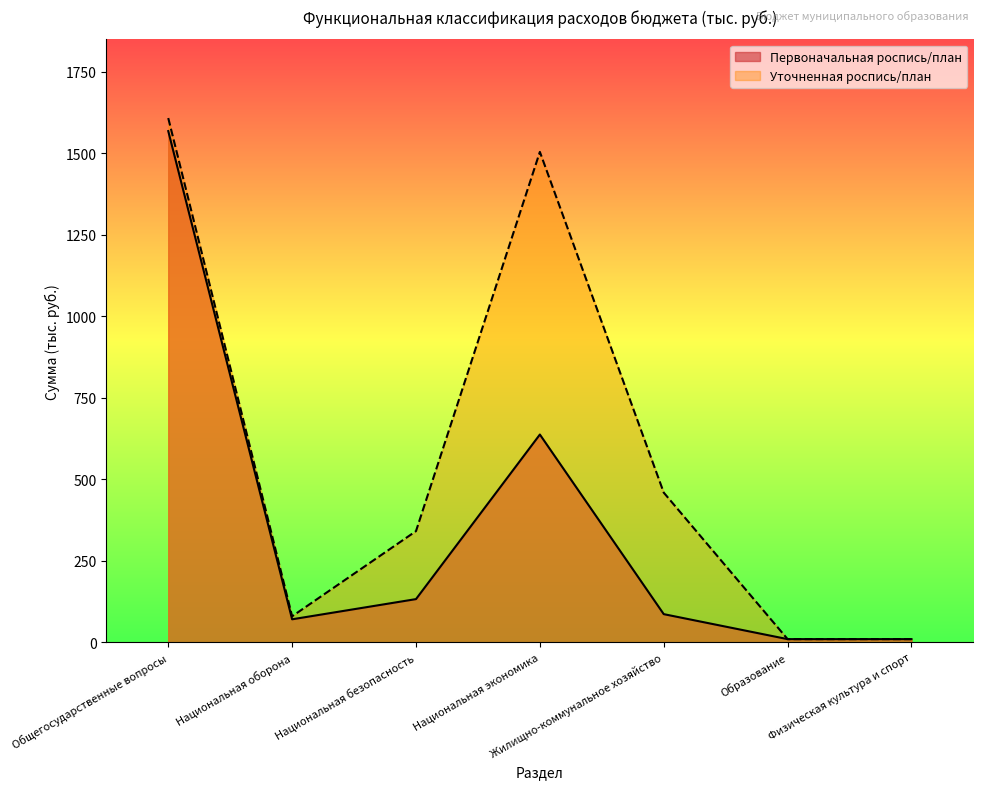

True or false: Первоначальная роспись/план and Уточненная роспись/план cross at least once.

False